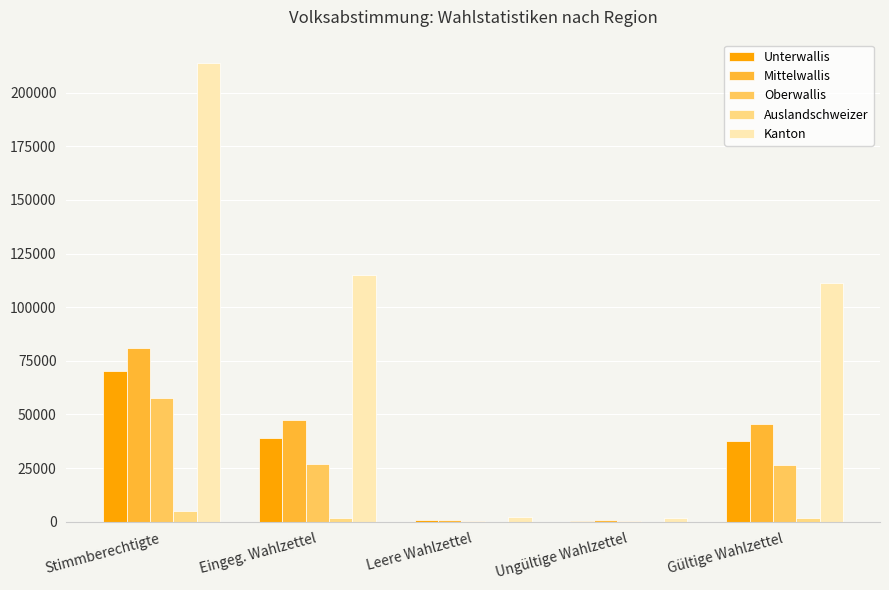

What is the approximate value of Auslandschweizer at Leere Wahlzettel?

24